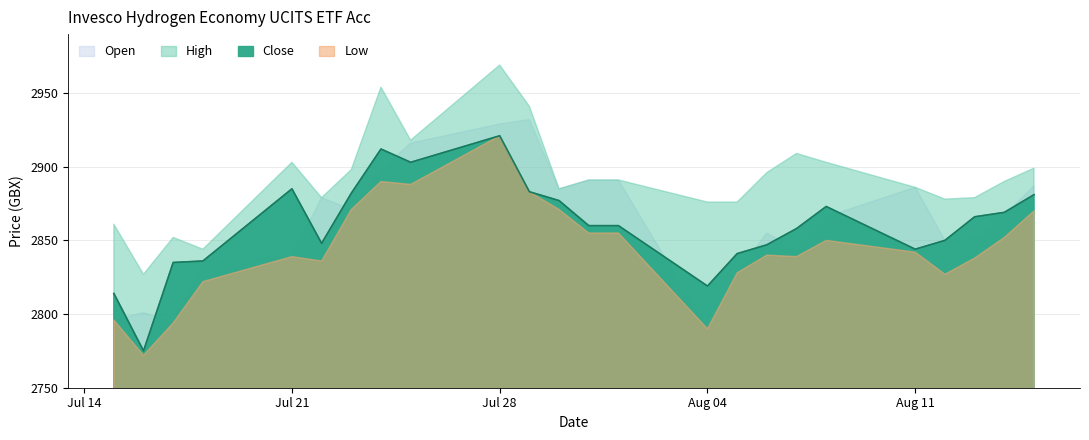

Which category has the highest value in the Close series?

28.07.2025